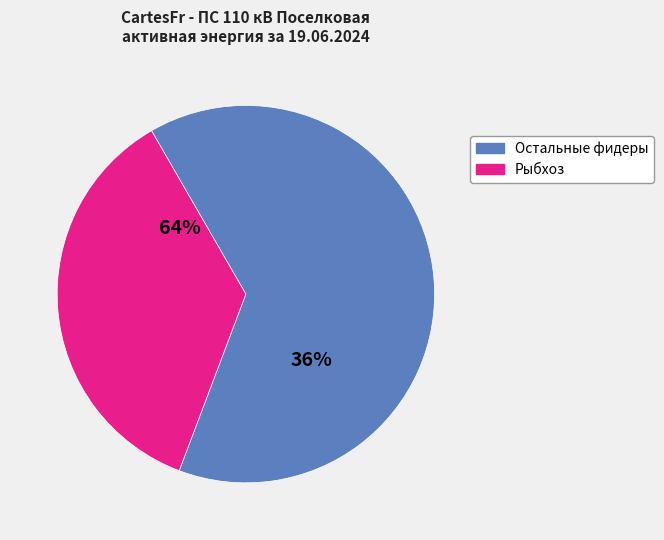

Which slice is the largest?

Рыбхоз